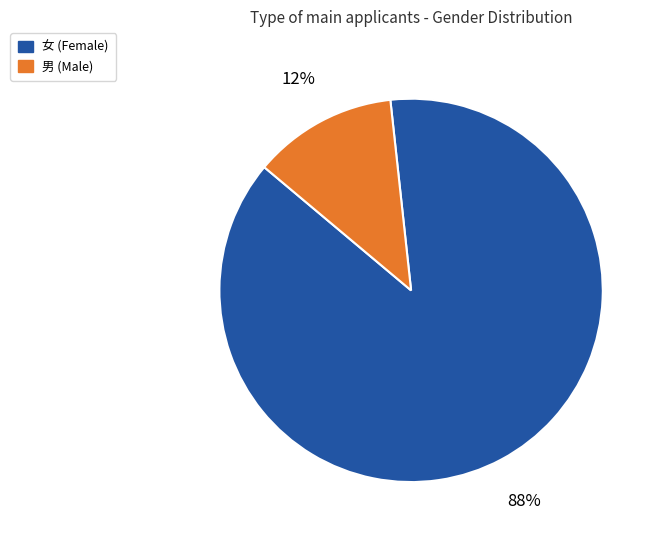

To the nearest percent, what percentage of the pie is 女?

88%